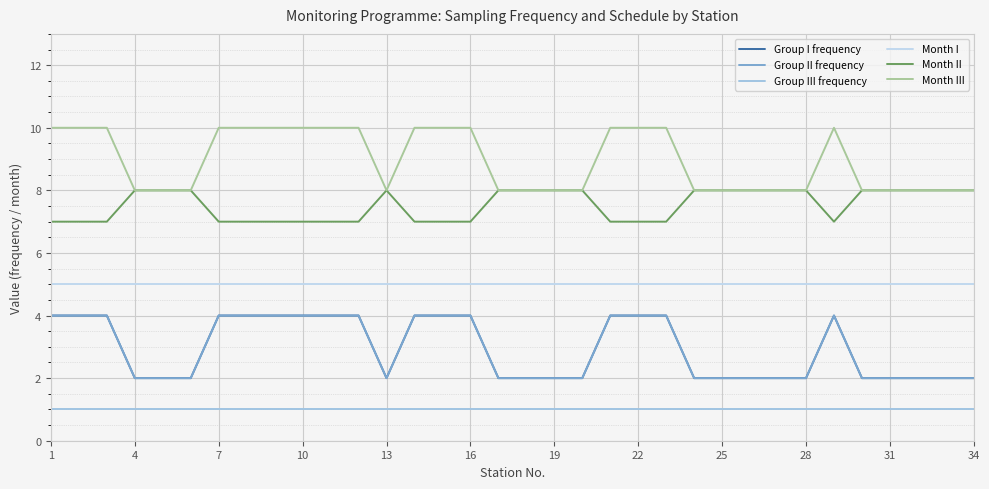

Does the chart display data point markers on the line(s)?

No